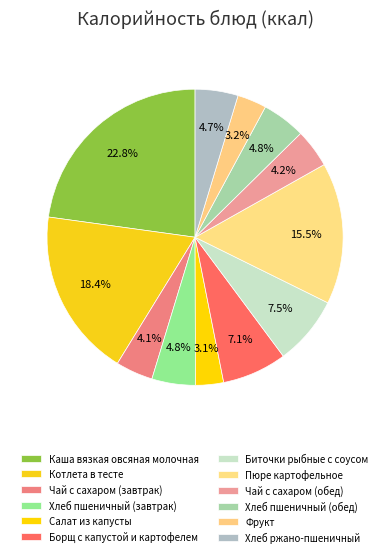

Which category has the biggest portion of the pie?

Каша вязкая овсяная молочная